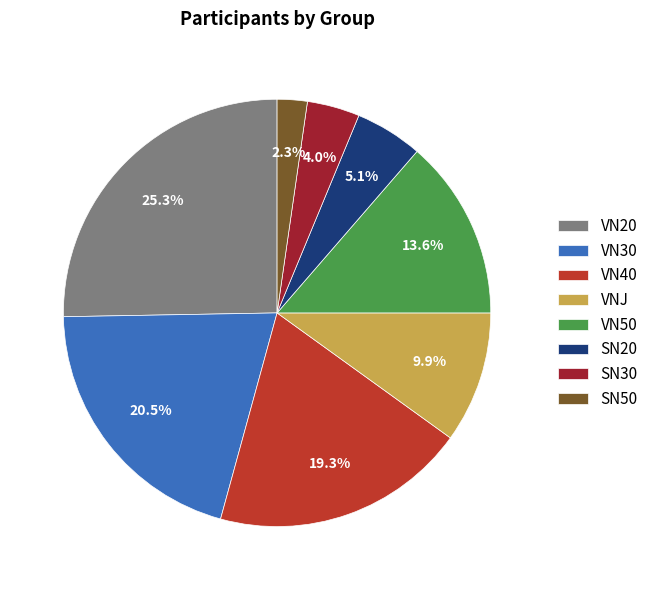

To the nearest percent, what is the difference between the largest and smallest slice percentages?

23%